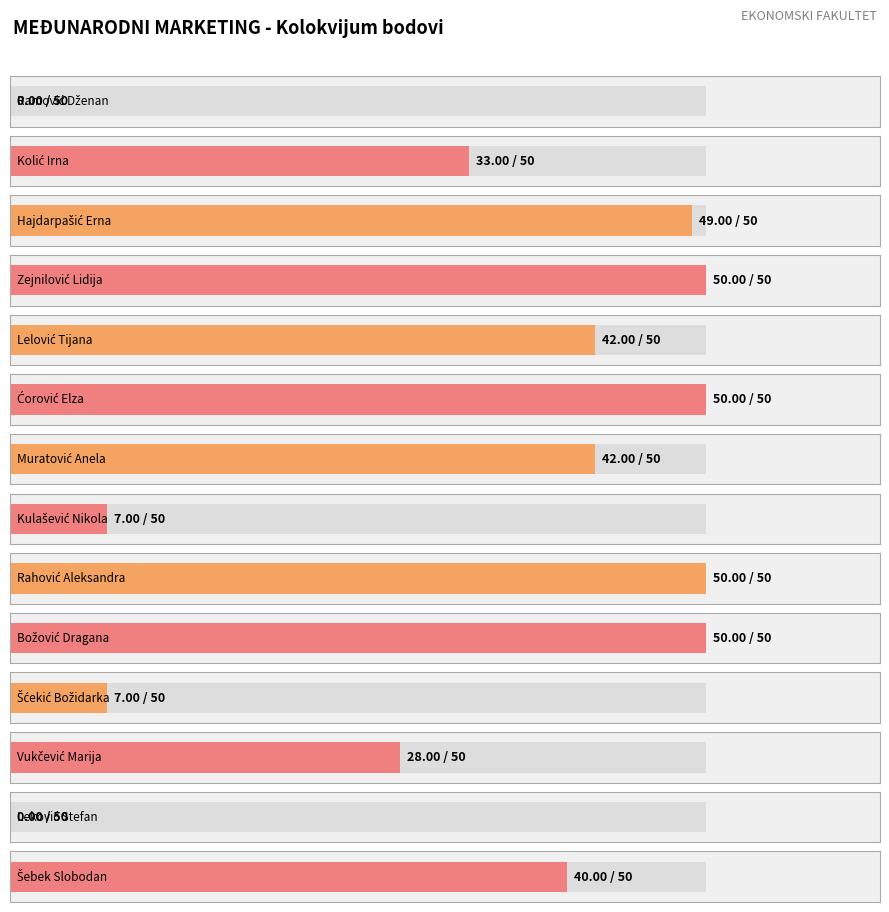

What is the sum of the values at Božović Dragana and Hajdarpašić Erna?

99